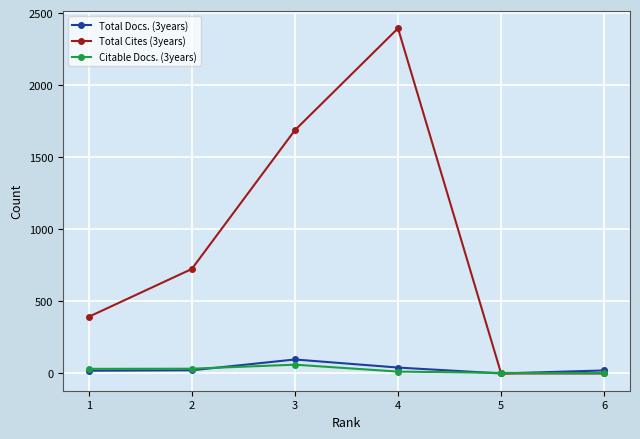

Count the Total Cites (3years) values in the range 0 to 1688.

5